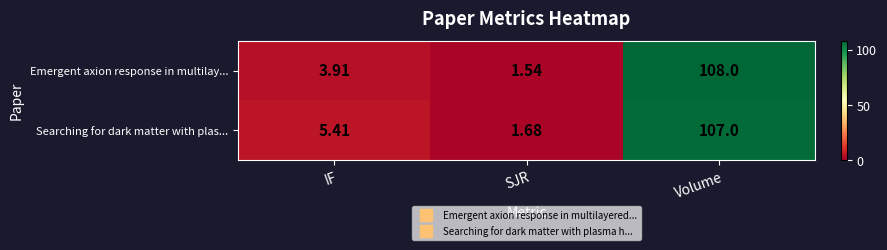

Rank the categories by Searching for dark matter with plas... value from lowest to highest.

SJR, IF, Volume